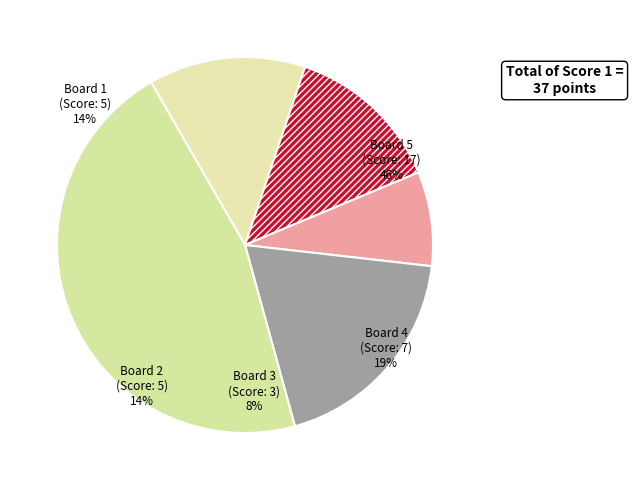

Which slice is the smallest?

Board 3